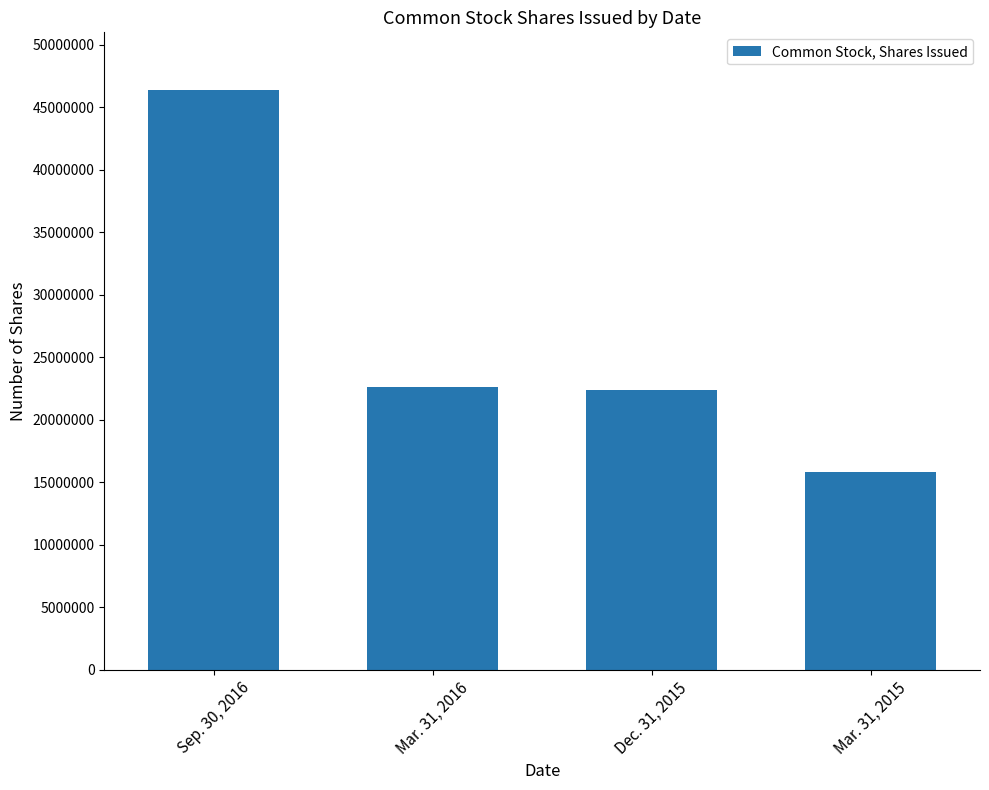

What is the smallest value displayed?

15839563